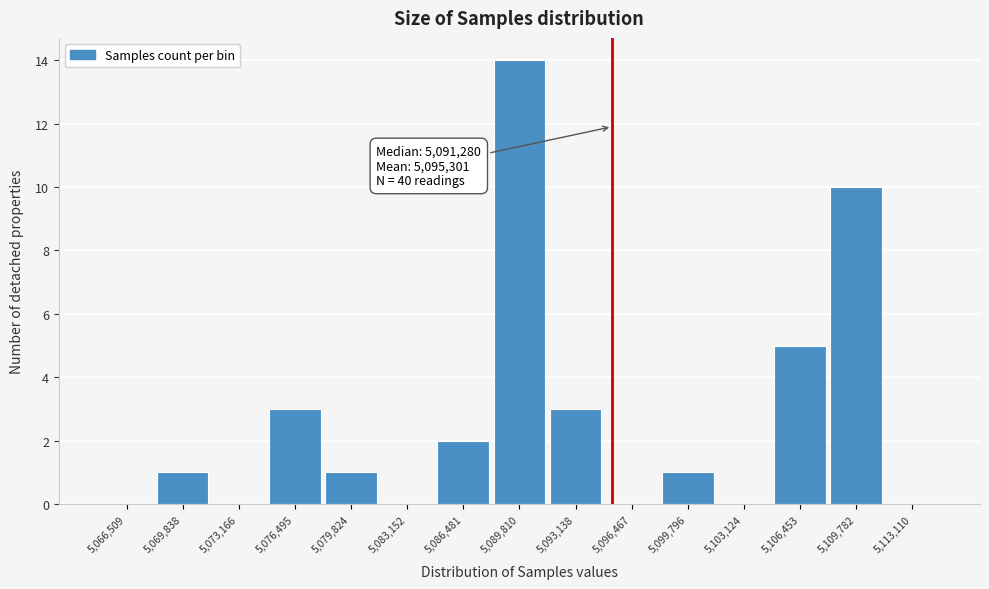

Over which range of the x-axis is the bar tallest?

5088000 to 5091500